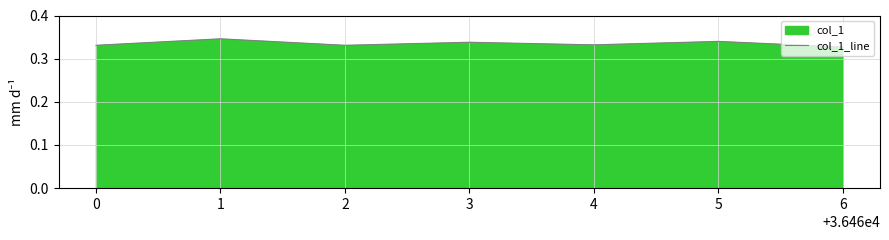

Is it true that the value at 2 is 0.6?

False